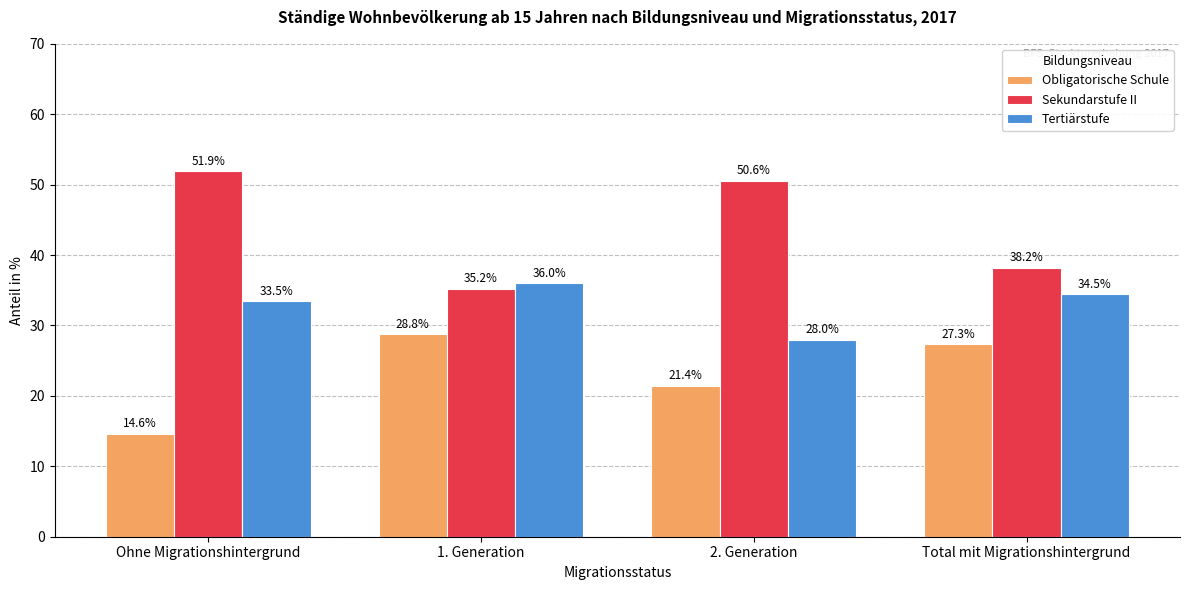

Which series changed the most between Ohne Migrationshintergrund and 1. Generation?

Sekundarstufe II